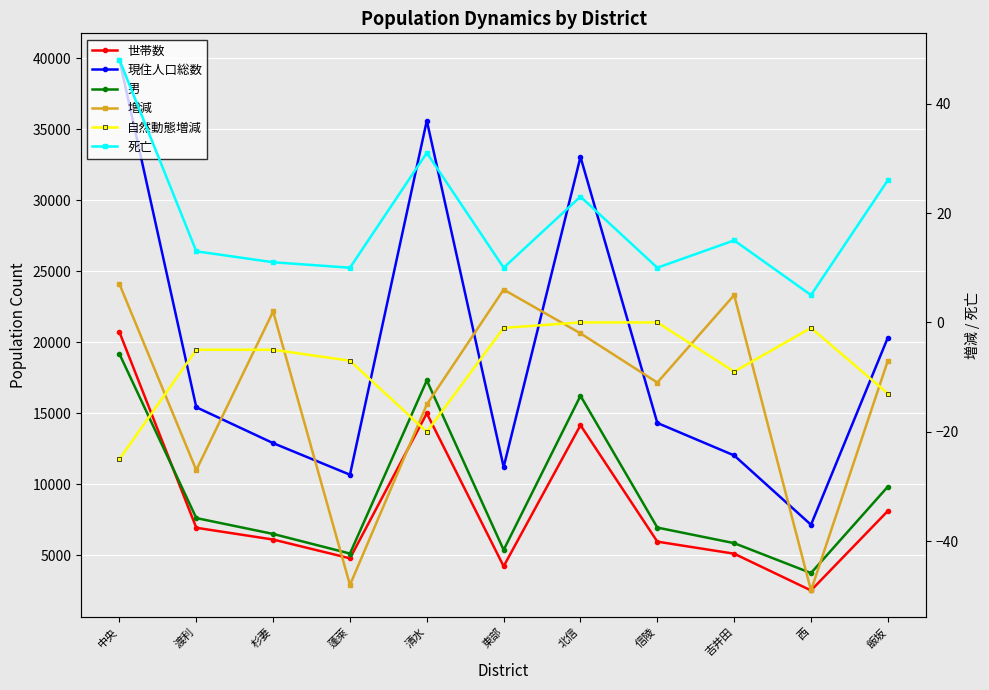

Which series has the largest range (max minus min)?

現住人口総数